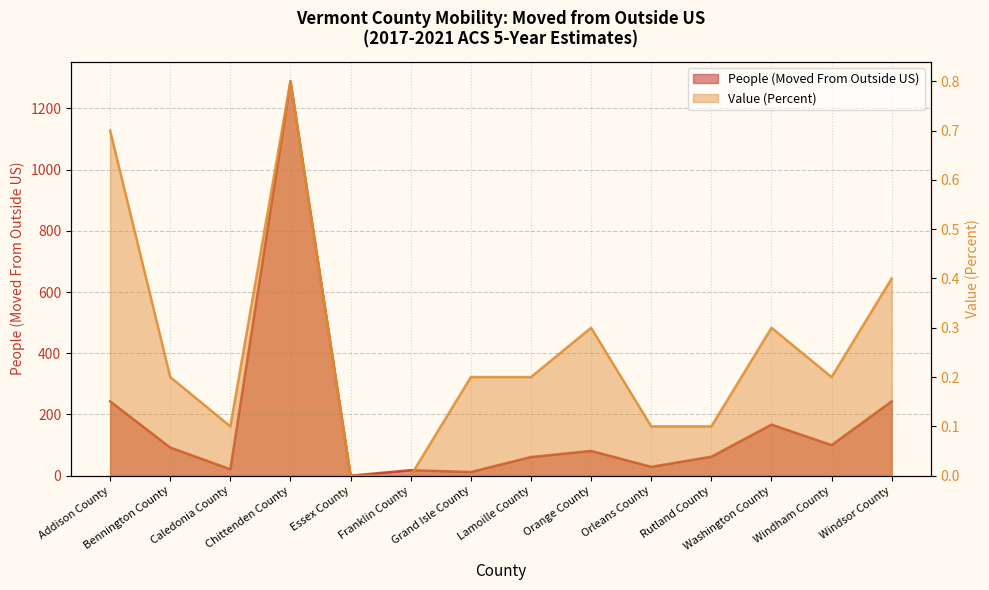

Which series has the largest total across all categories?

People (Moved From Outside US)